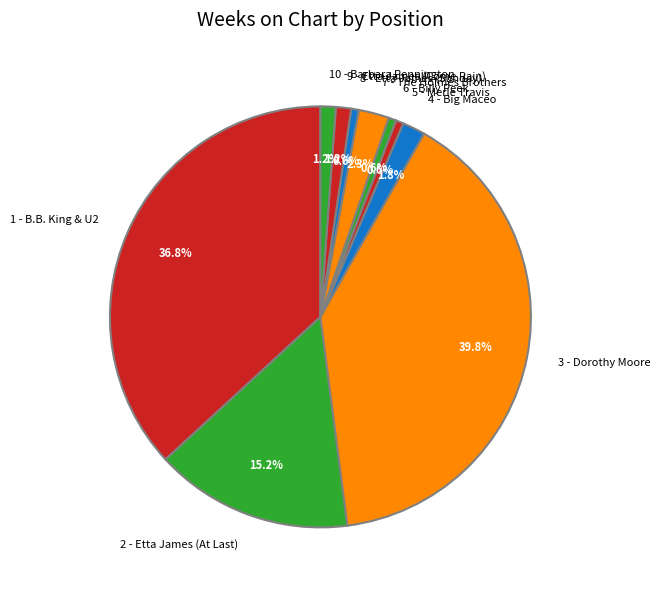

Which slice is the largest?

3 - Dorothy Moore